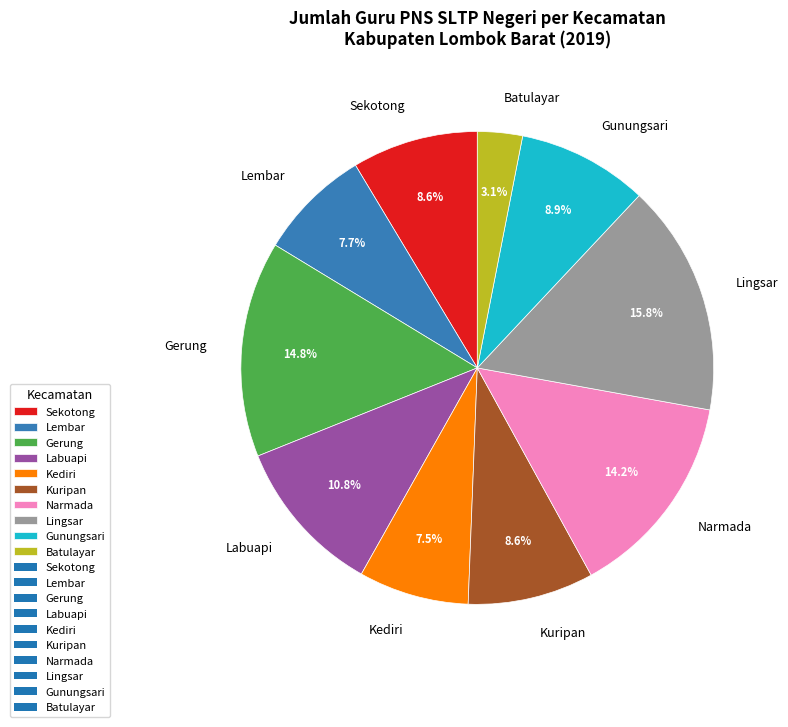

True or false: Lingsar accounts for 9% of the total.

False